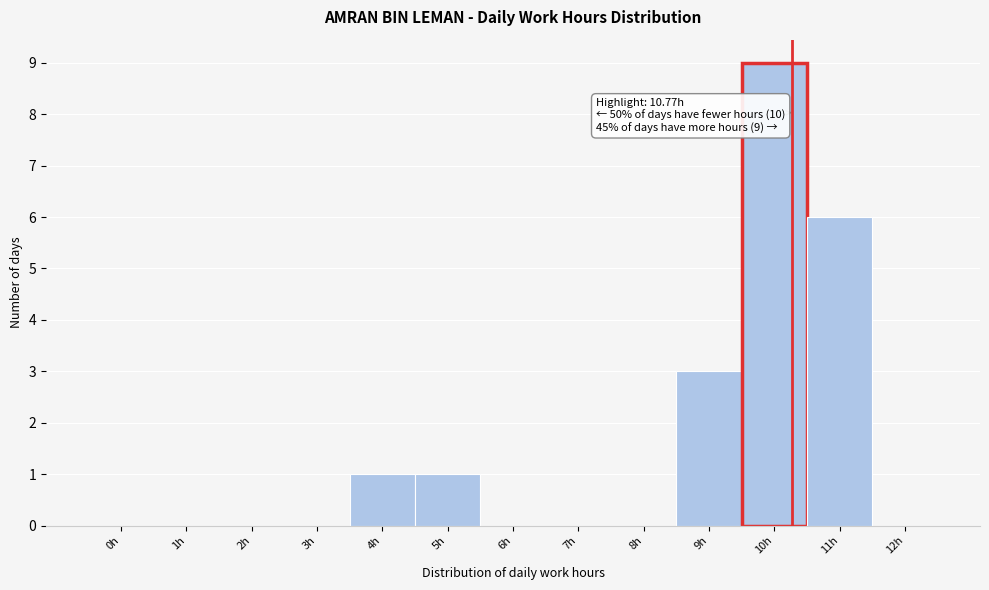

Reading right to left, what are all the values shown in this chart?

12h=0	11h=6	10h=9	9h=3	8h=0	7h=0	6h=0	5h=1	4h=1	3h=0	2h=0	1h=0	0h=0